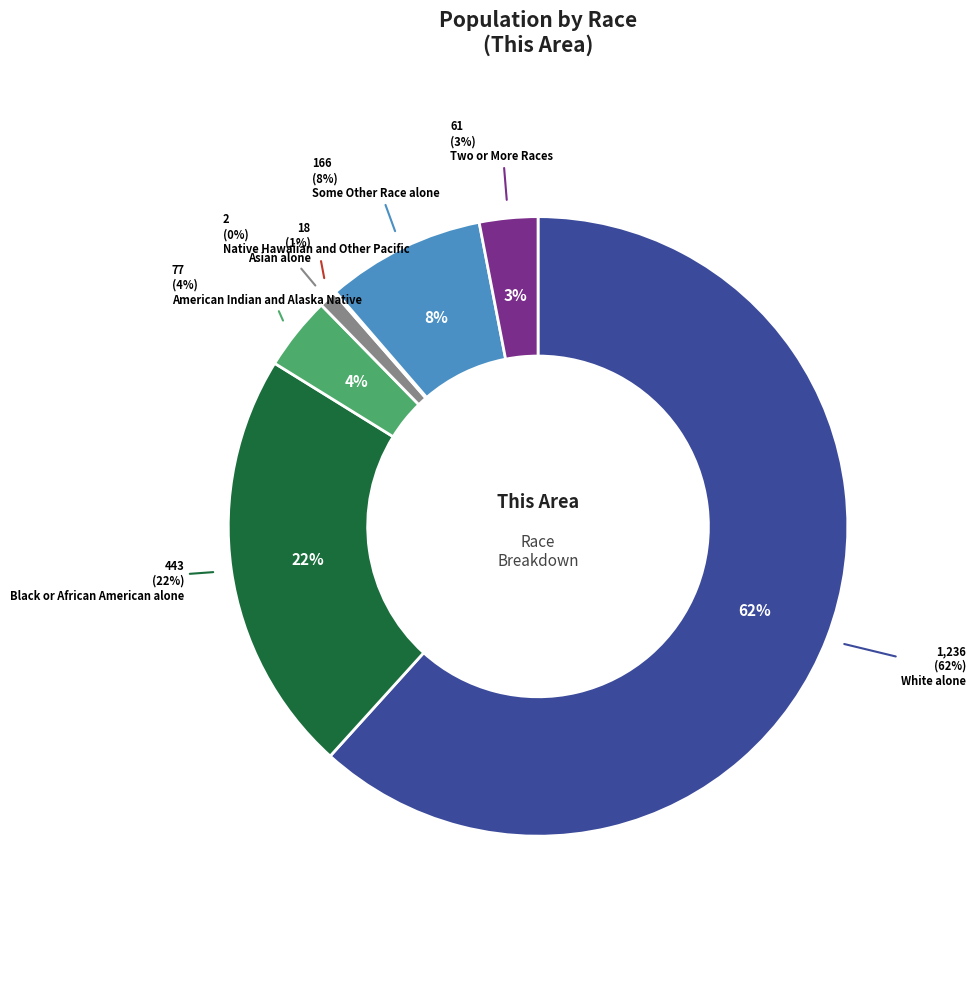

Is there a majority slice in this chart?

Yes